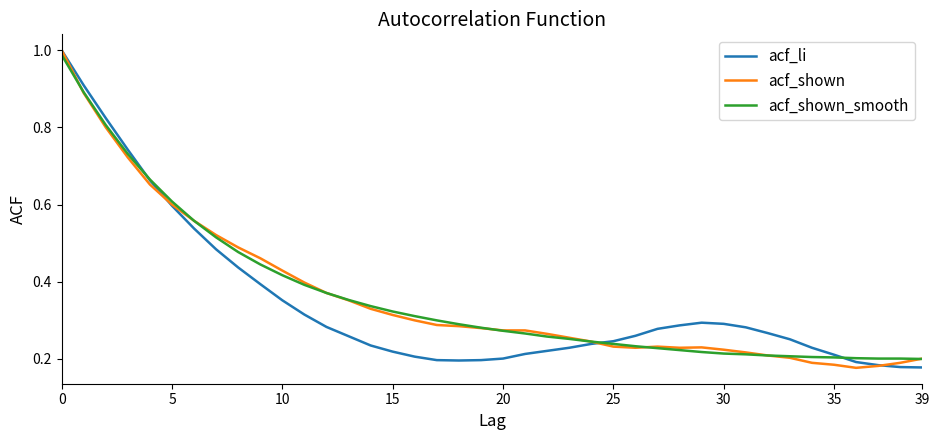

Does the chart have visible grid lines?

No